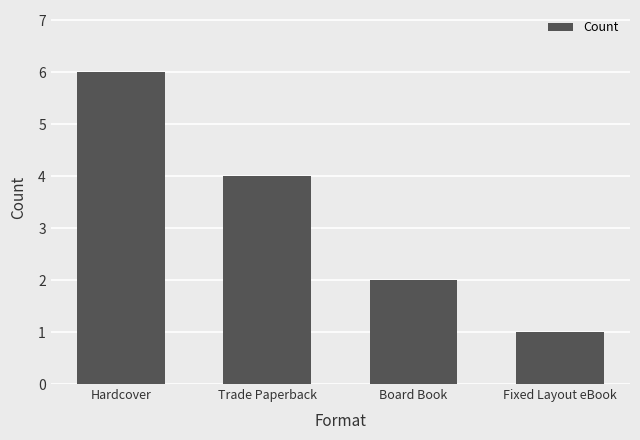

List the labels in order of value, largest first.

Hardcover, Trade Paperback, Board Book, Fixed Layout eBook